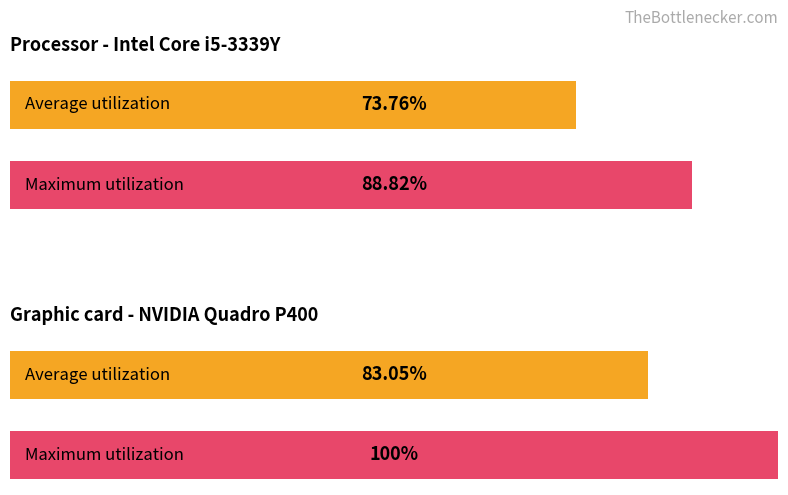

What are all the series names shown in the legend?

Average utilization, Maximum utilization